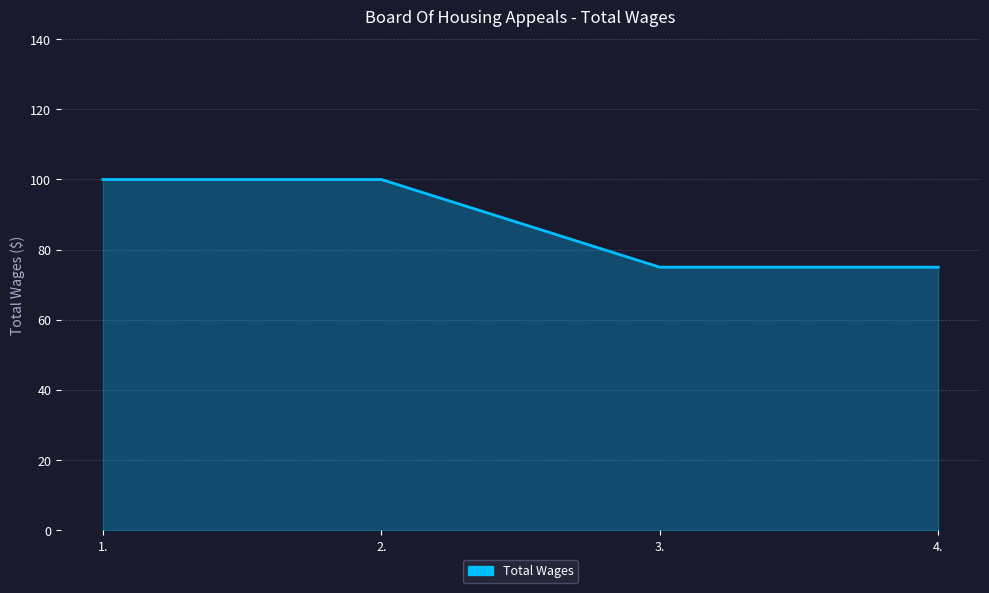

True or false: the data shows 100 at 2..

True